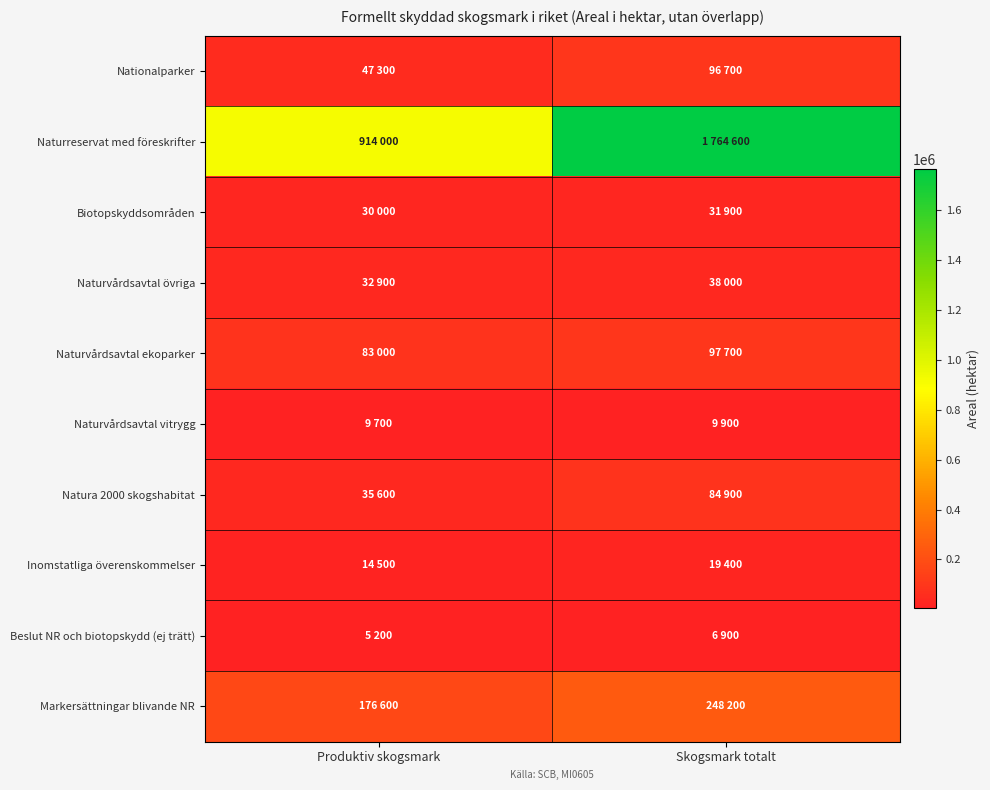

Between Skogsmark totalt and Produktiv skogsmark, which is larger?

Skogsmark totalt